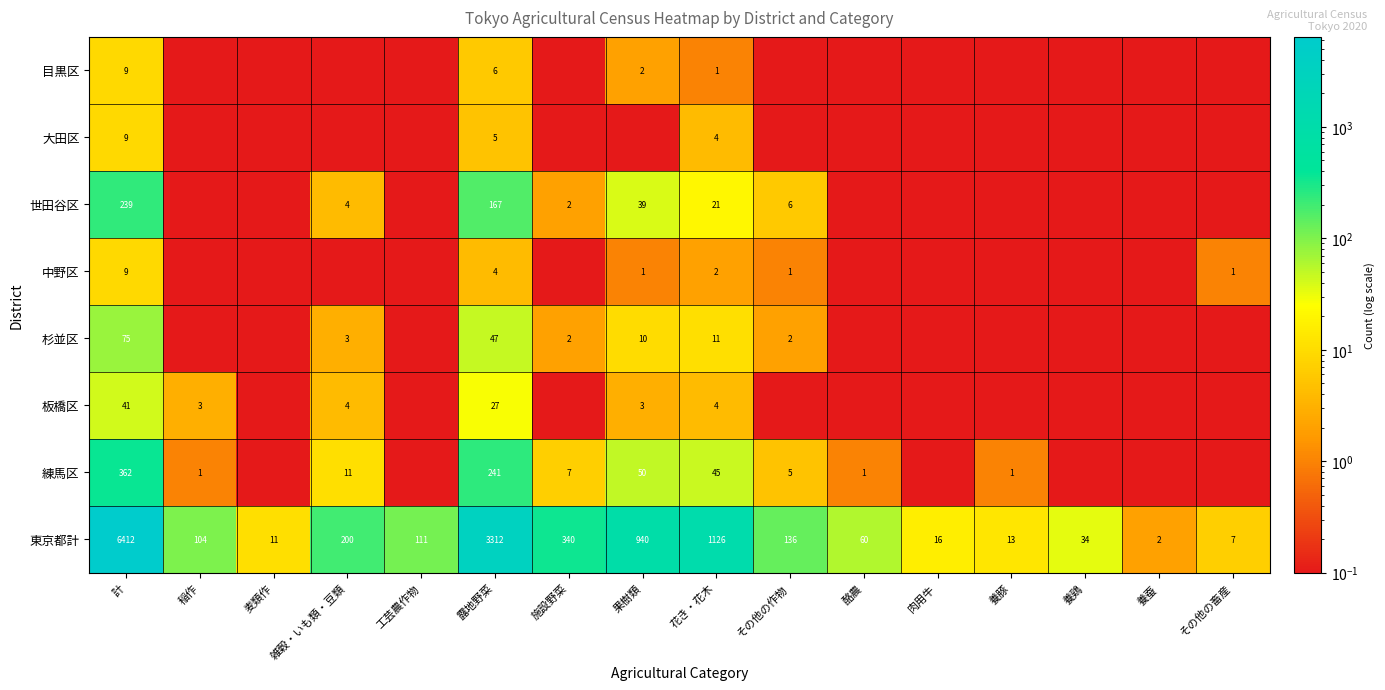

What is the difference between the highest and lowest values at 酪農?

59.9